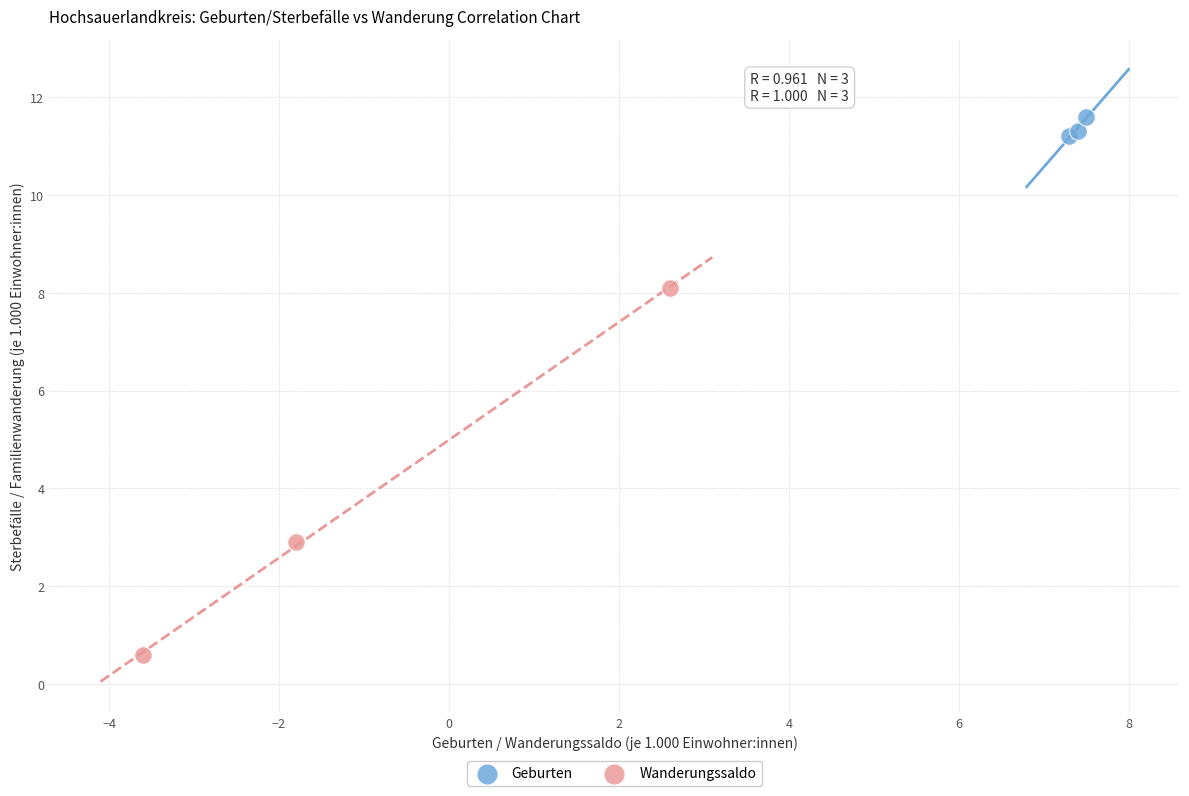

Which series reaches the minimum Y coordinate?

Wanderungssaldo